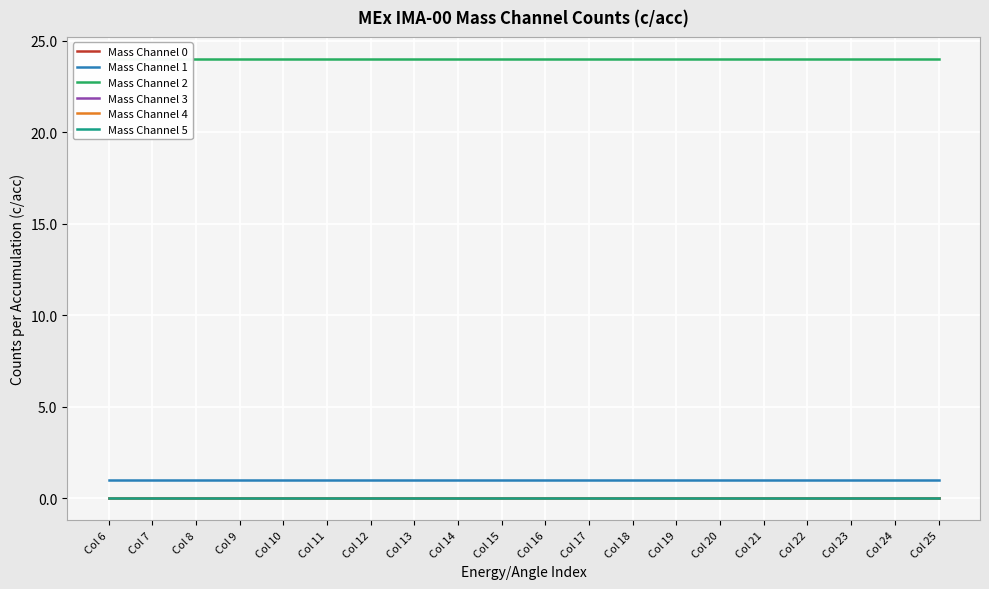

True or false: Mass Channel 5 and Mass Channel 2 cross at least once.

False